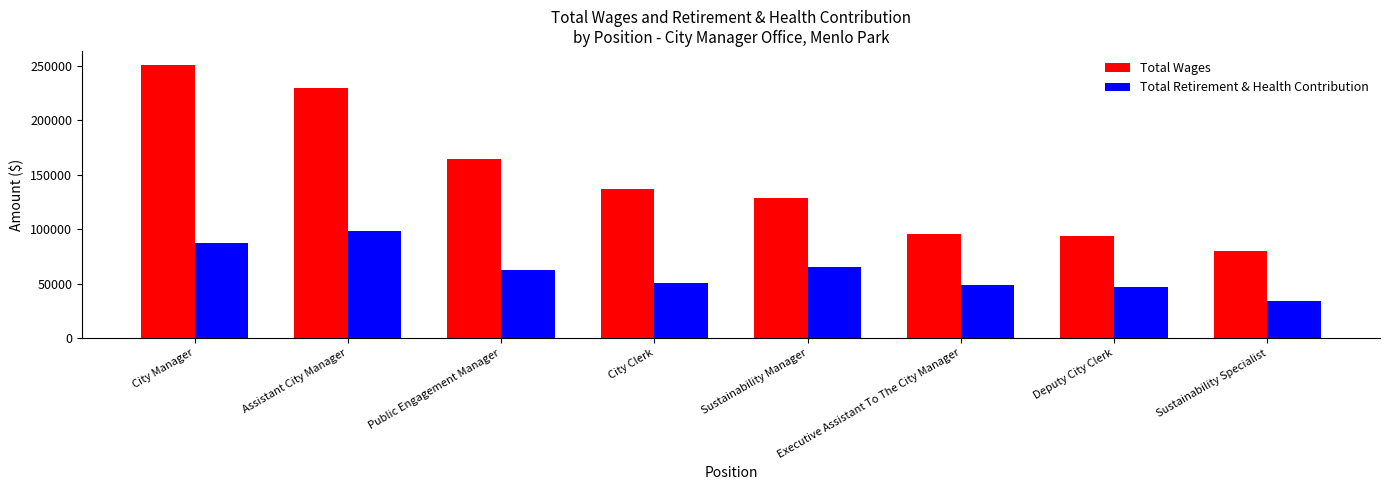

Reading left to right, extract all data points from this chart.

Total Wages: 250960	229435	164210	136598	128517	95339	93952	79585
Total Retirement & Health Contribution: 87270	98147	62141	50151	65165	48552	47194	33714